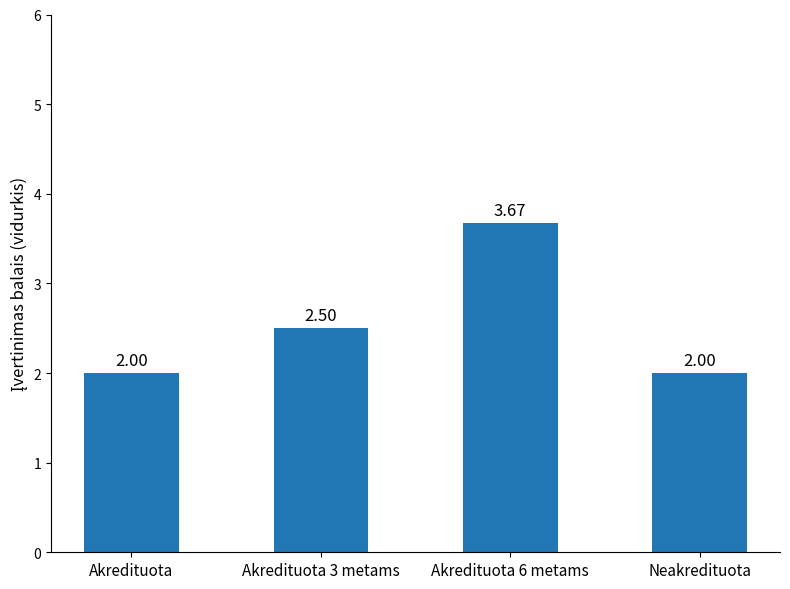

What is the average value?

2.5